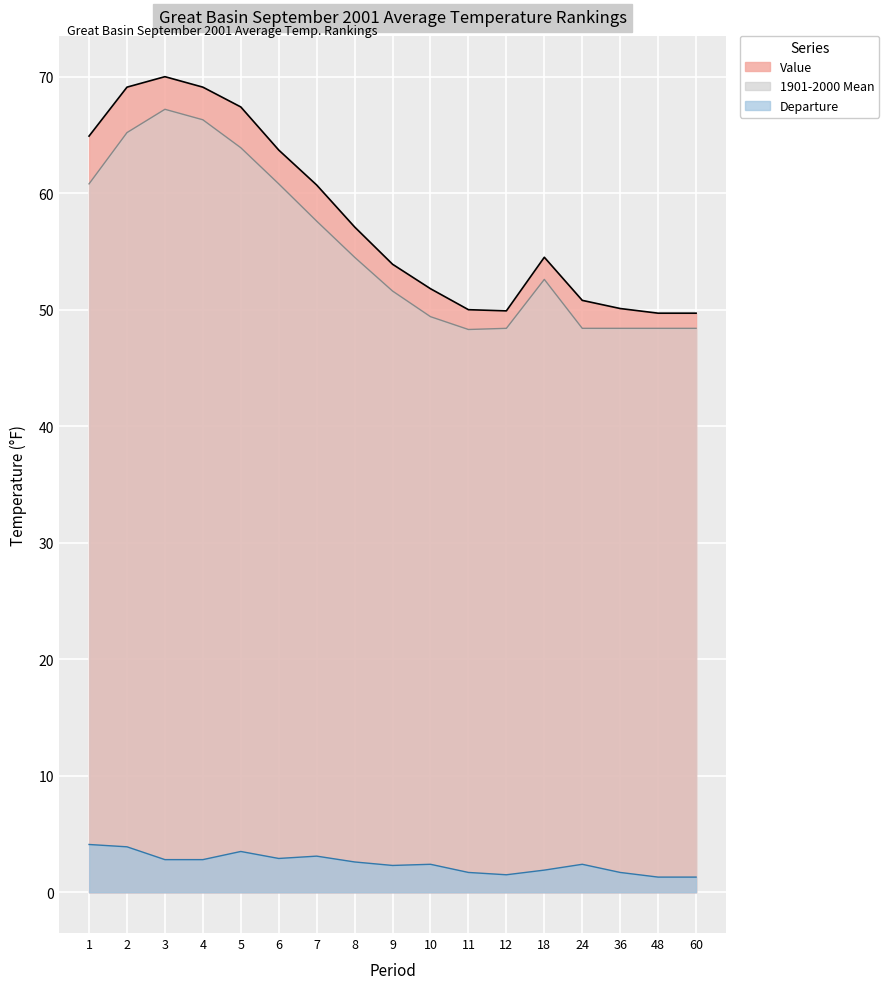

Reading right to left, list all the values displayed in this chart.

Value: 60=49.7	48=49.7	36=50.1	24=50.8	18=54.5	12=49.9	11=50.0	10=51.8	9=53.9	8=57.1	7=60.7	6=63.7	5=67.4	4=69.1	3=70.0	2=69.1	1=64.9
1901-2000 Mean: 60=48.4	48=48.4	36=48.4	24=48.4	18=52.6	12=48.4	11=48.3	10=49.4	9=51.6	8=54.5	7=57.6	6=60.8	5=63.9	4=66.3	3=67.2	2=65.2	1=60.8
Departure: 60=1.3	48=1.3	36=1.7	24=2.4	18=1.9	12=1.5	11=1.7	10=2.4	9=2.3	8=2.6	7=3.1	6=2.9	5=3.5	4=2.8	3=2.8	2=3.9	1=4.1